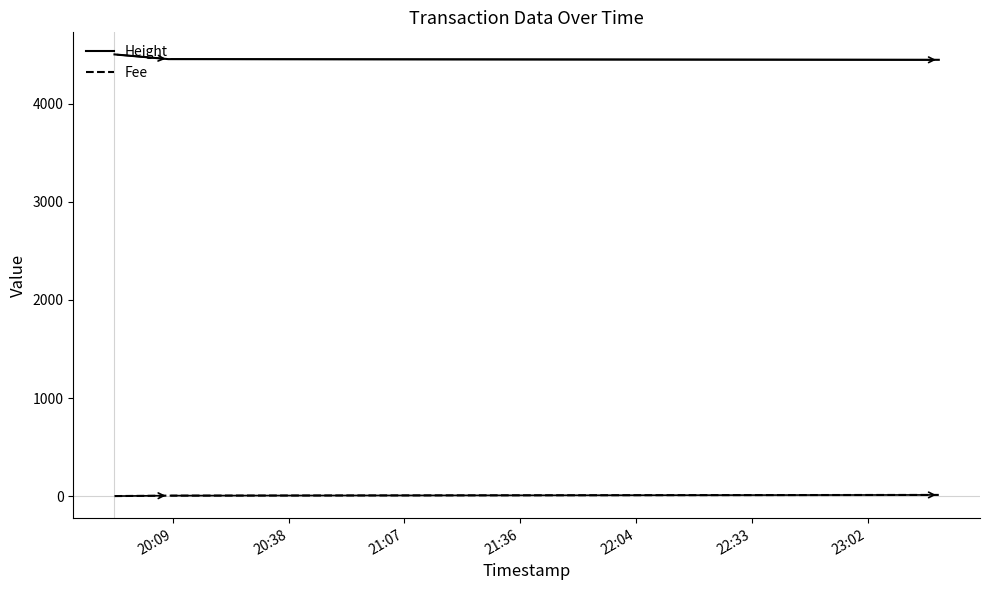

At how many categories does at least one series exceed 2446?

3